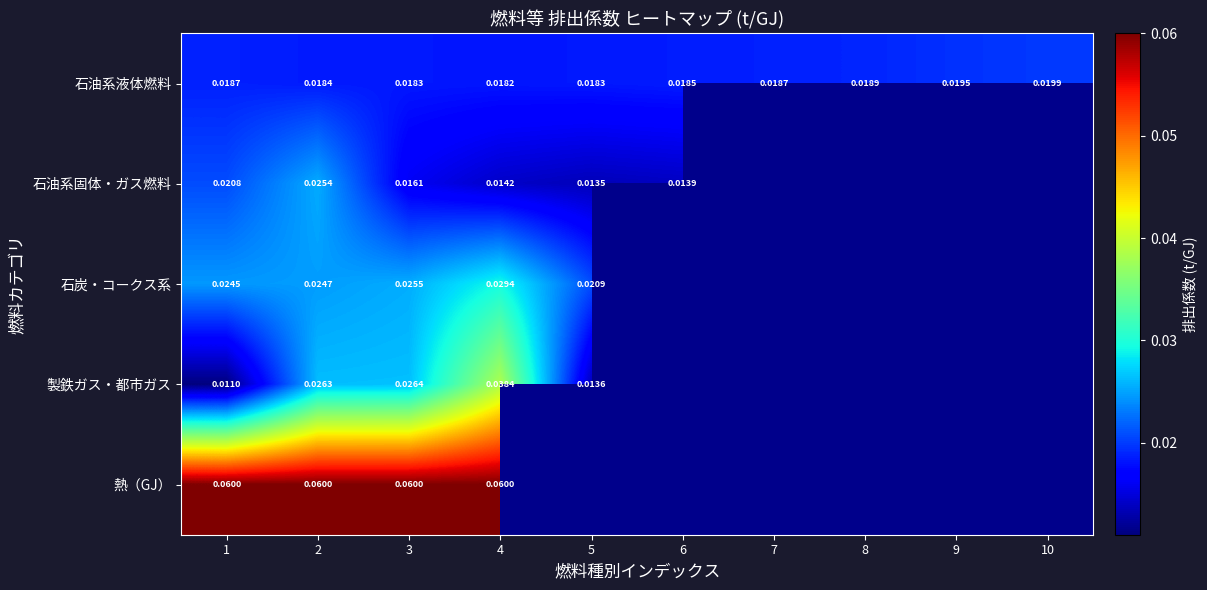

At 4, list the series in order from largest to smallest.

熱（GJ）, 製鉄ガス・都市ガス, 石炭・コークス系, 石油系液体燃料, 石油系固体・ガス燃料